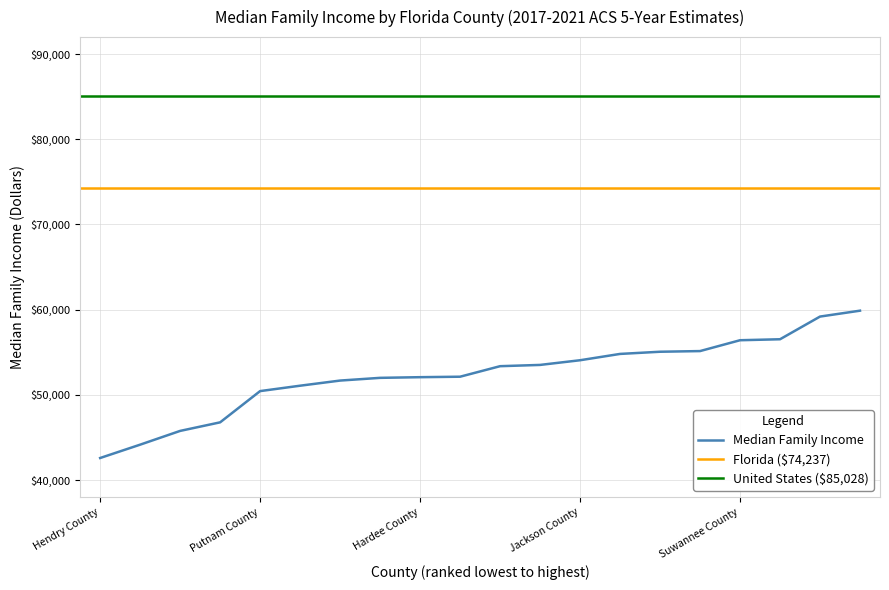

Rank the categories by value from lowest to highest.

Hendry County, Glades County, Hamilton County, DeSoto County, Putnam County, Madison County, Dixie County, Holmes County, Hardee County, Taylor County, Levy County, Gadsden County, Jackson County, Washington County, Okeechobee County, Liberty County, Suwannee County, Highlands County, Bradford County, Franklin County